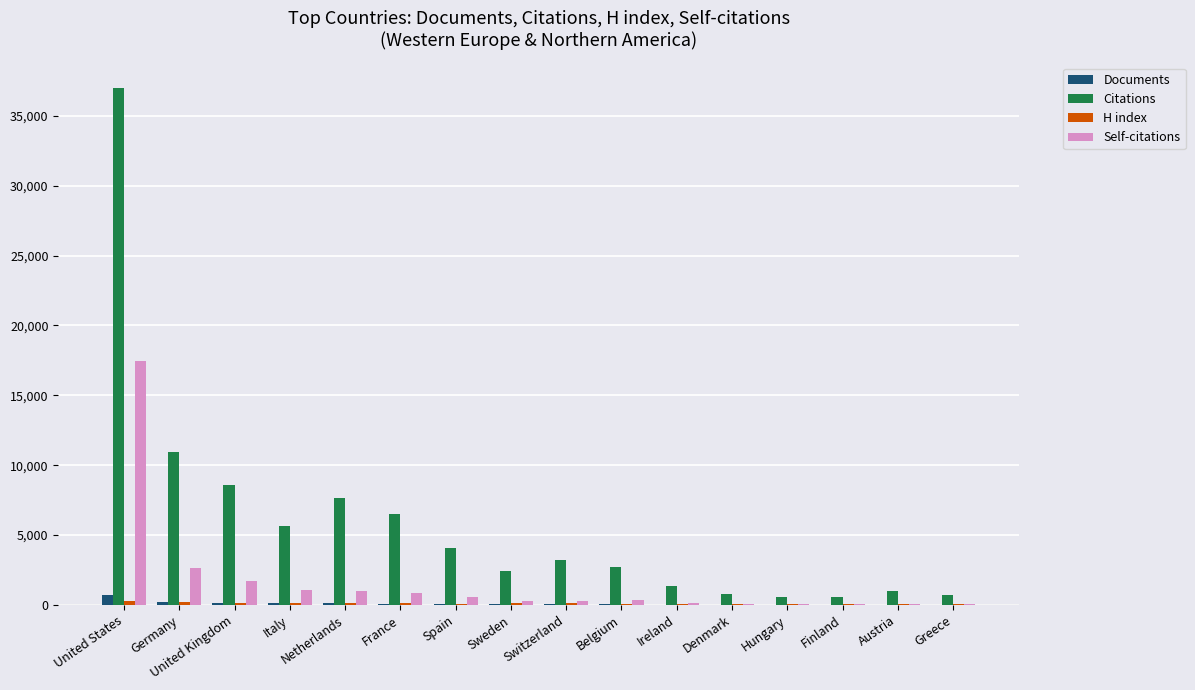

What is the greatest value displayed?

36985